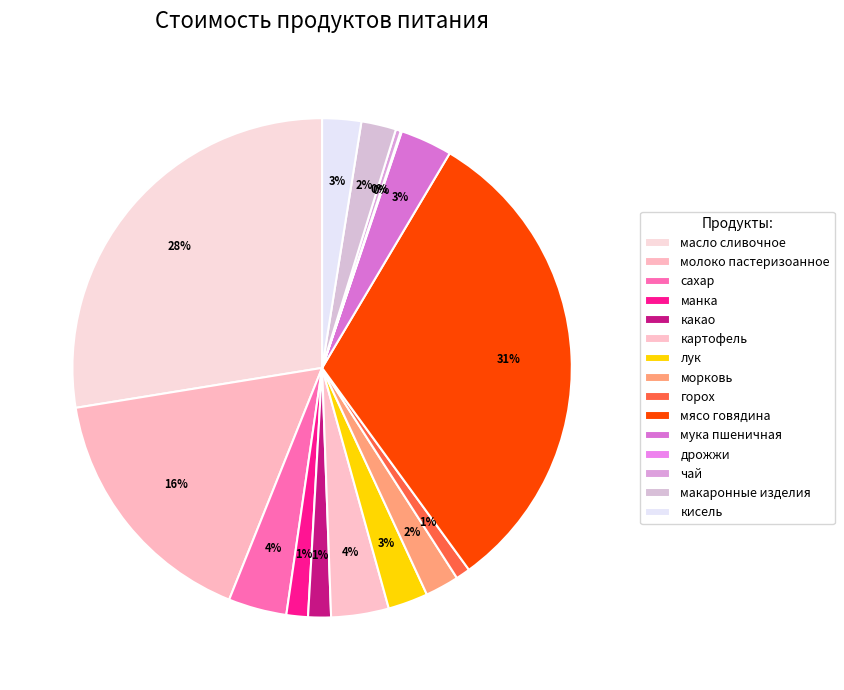

Is there any slice that represents more than half of the pie?

No